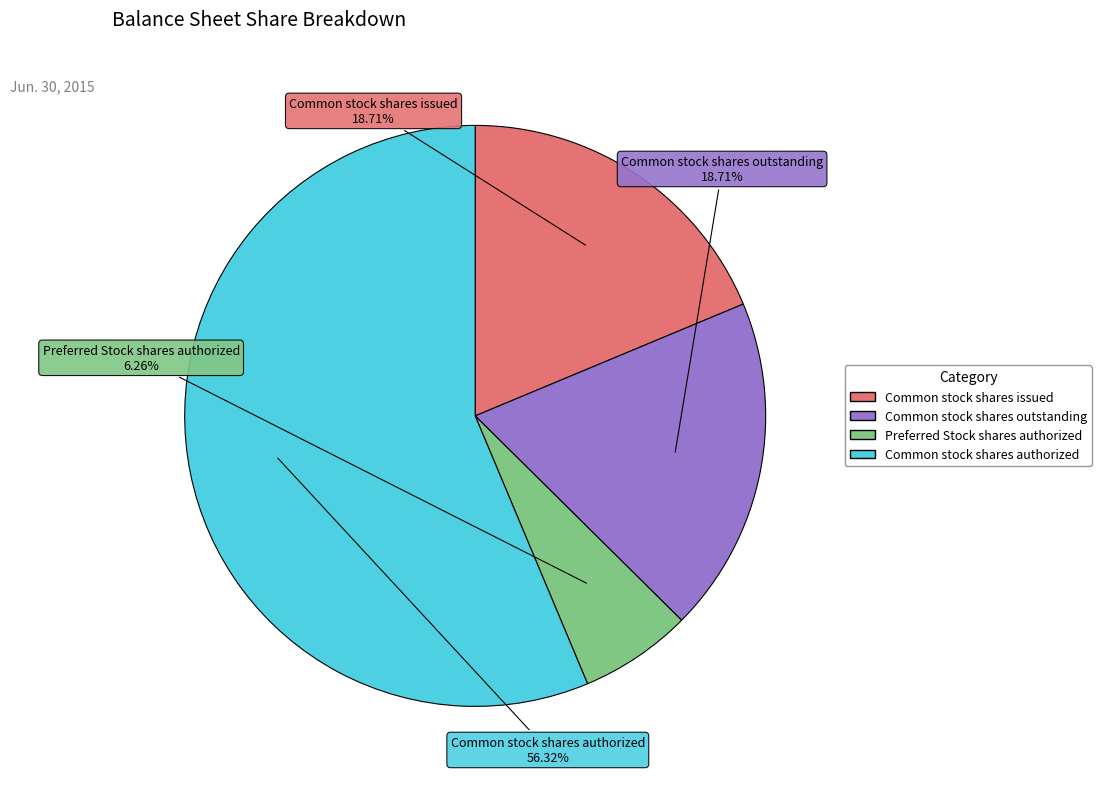

What is the majority slice?

Common stock shares authorized